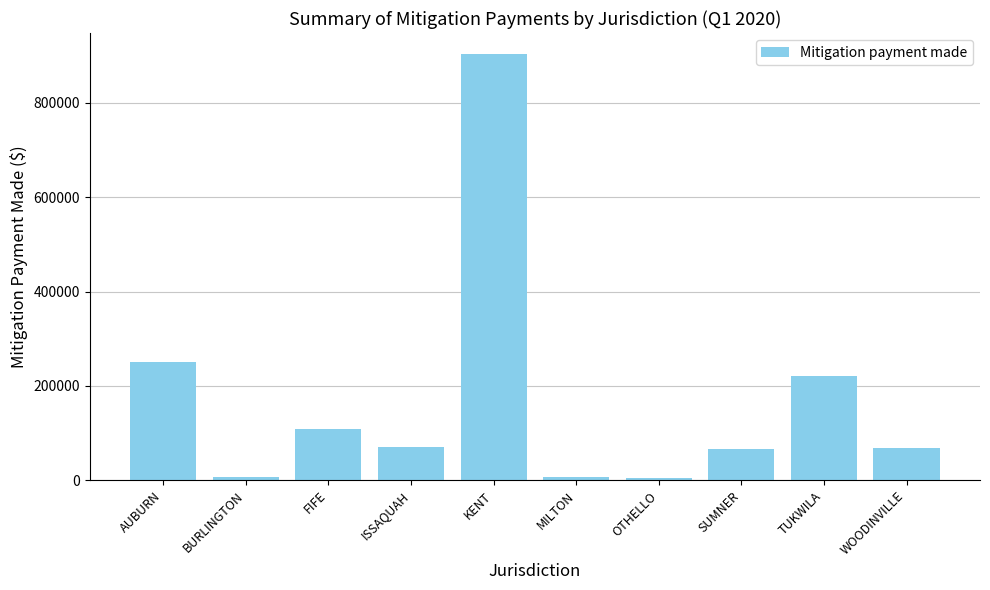

True or false: the data shows 444489.4 at AUBURN.

False